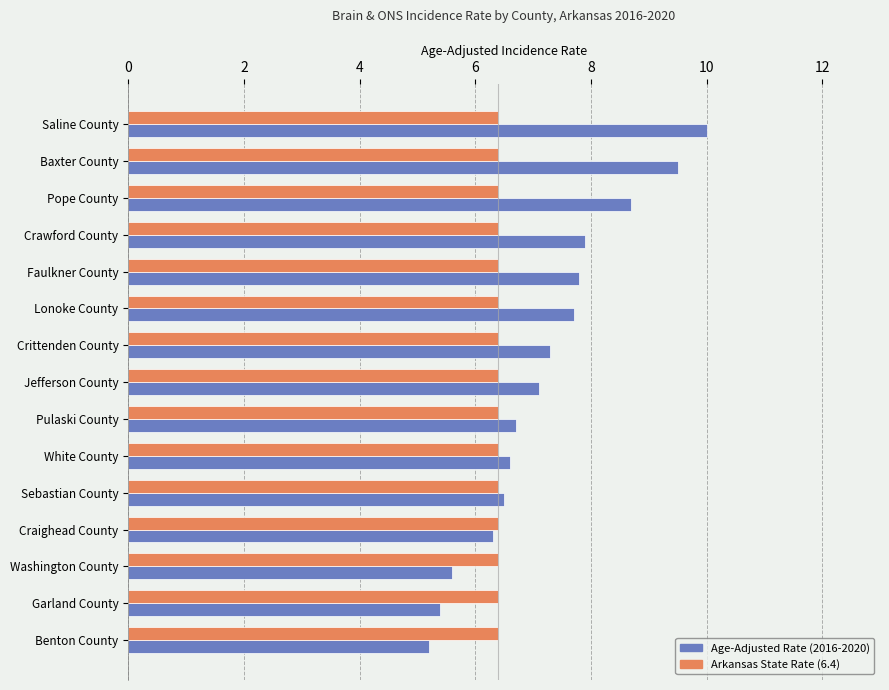

What is the minimum value shown in the chart?

5.2